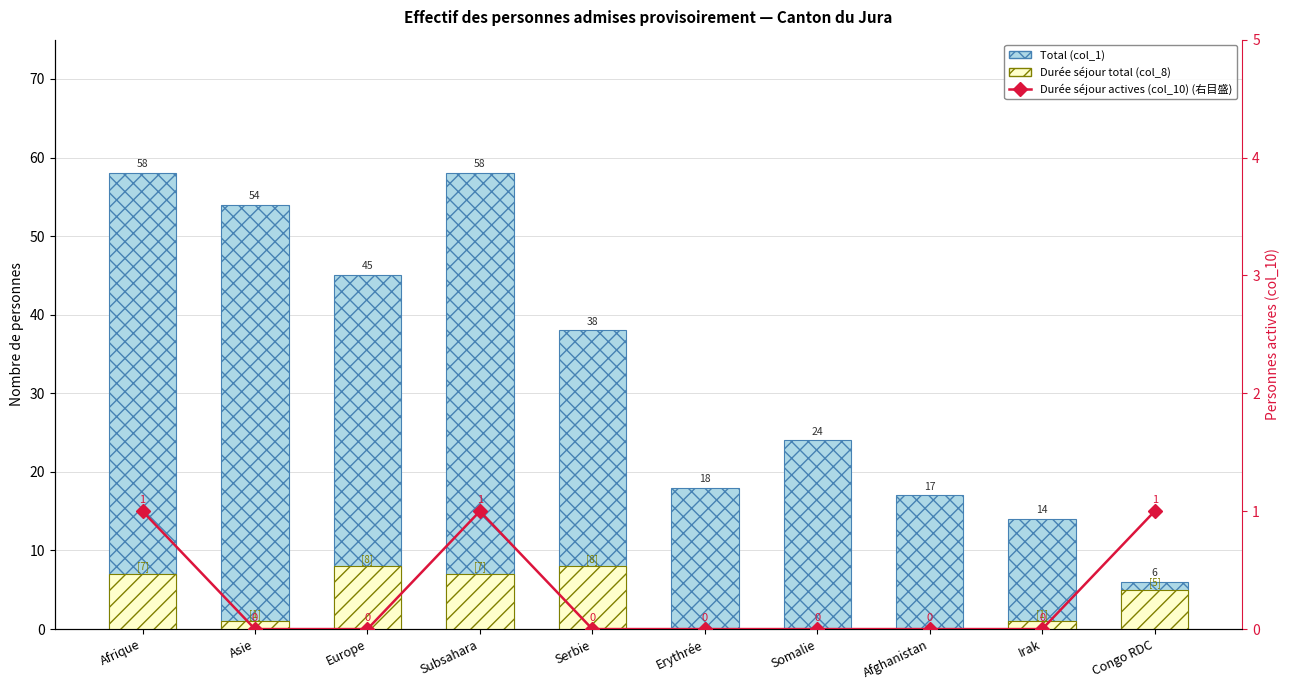

What is the value of the Durée séjour total (col_8) bar at the 1st from the left?

7